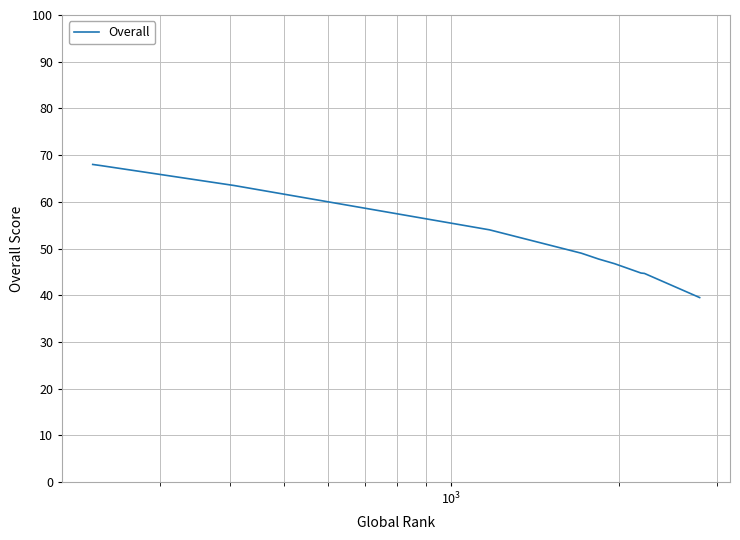

What is the smallest value displayed?

39.5